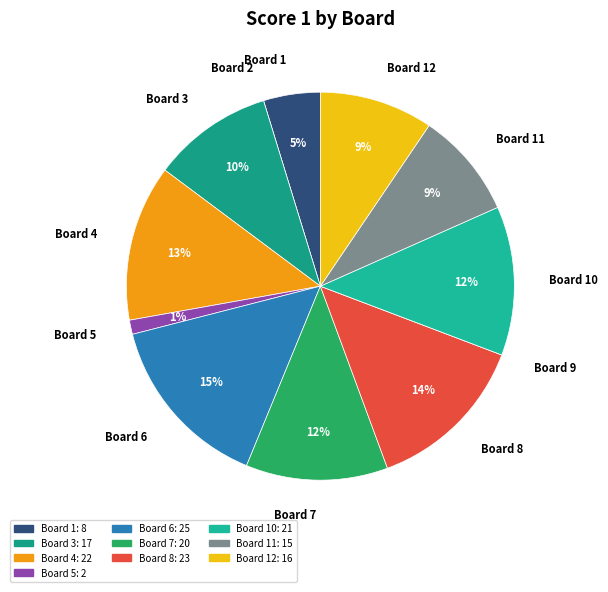

Does any single category account for the majority?

No